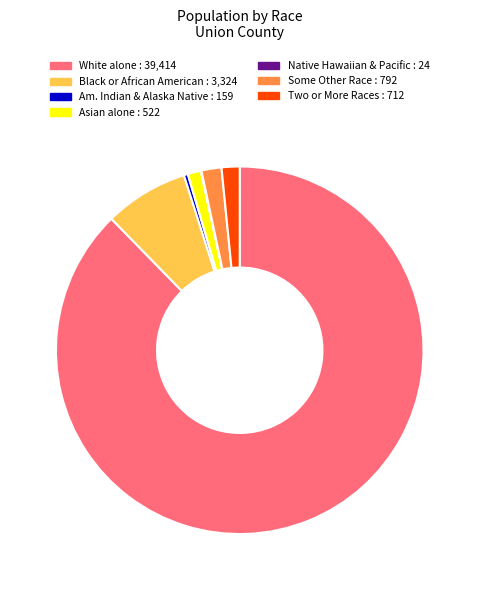

Does any single category account for the majority?

Yes